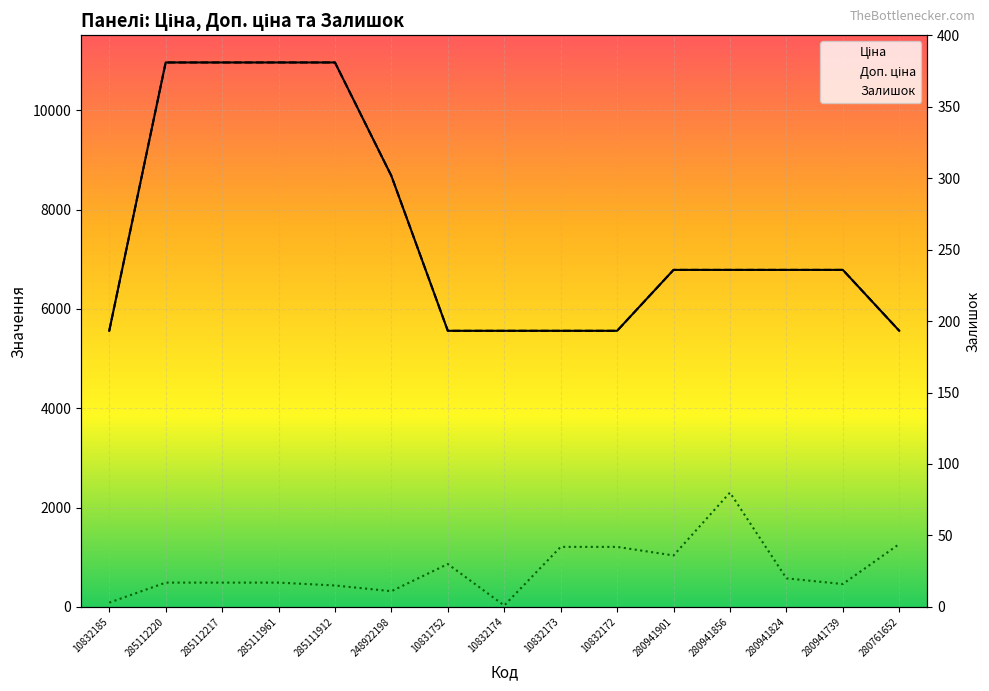

What is the approximate value of Залишок at 10832173?

42.0